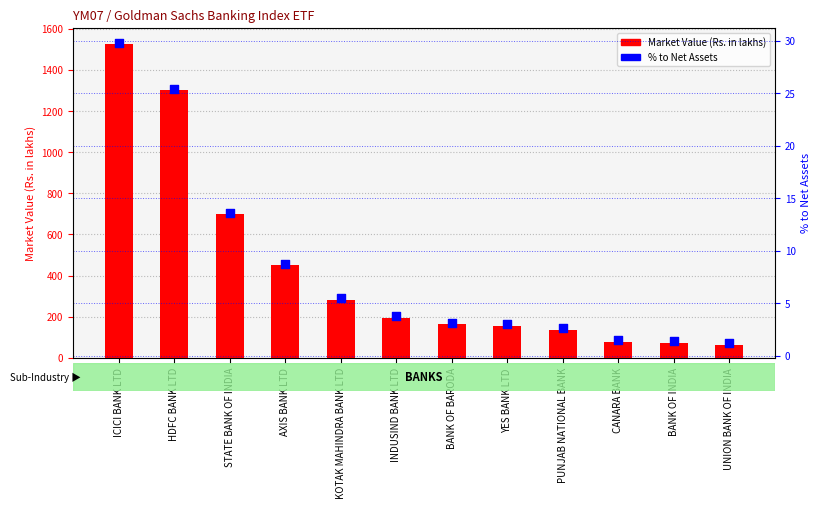

Which series has the largest total across all categories?

Market Value (Rs. in lakhs)